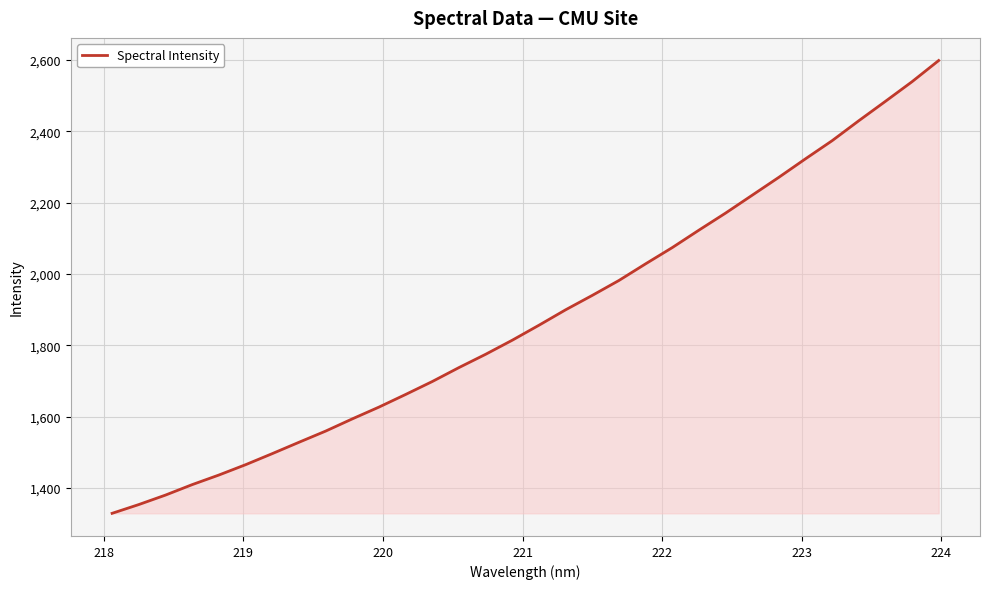

What is the maximum value shown in the chart?

2597.9